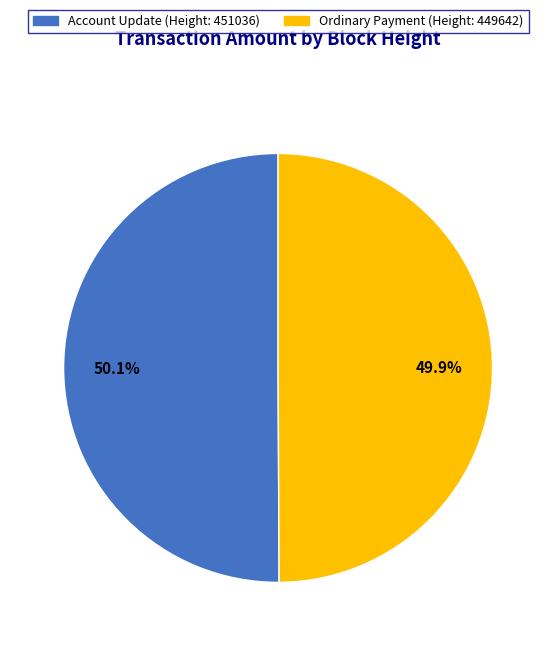

Is there a majority slice in this chart?

Yes